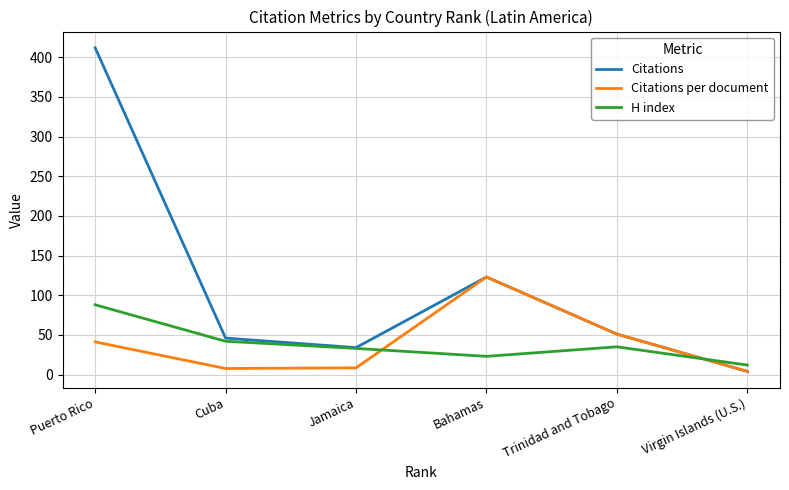

At which label does Citations per document reach its peak?

Bahamas